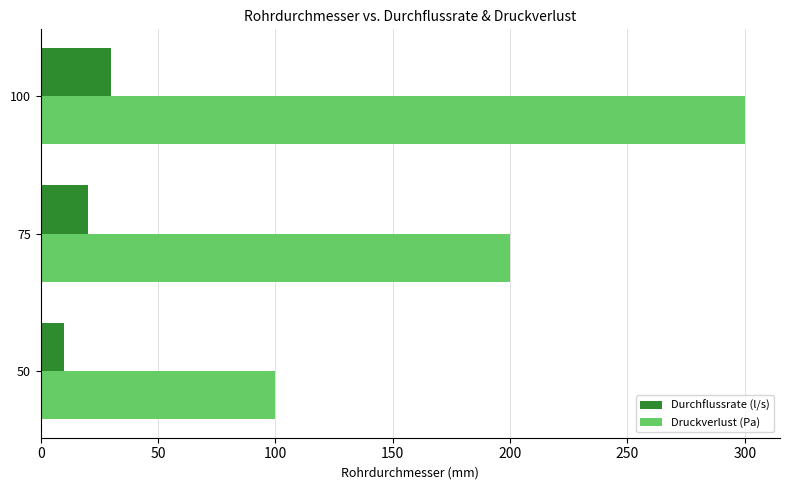

What is the sum of all Druckverlust (Pa) values?

600